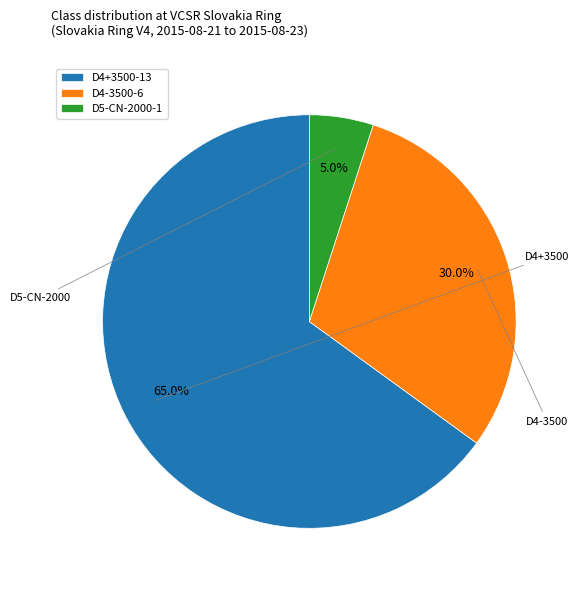

Which category has the smallest portion of the pie?

D5-CN-2000